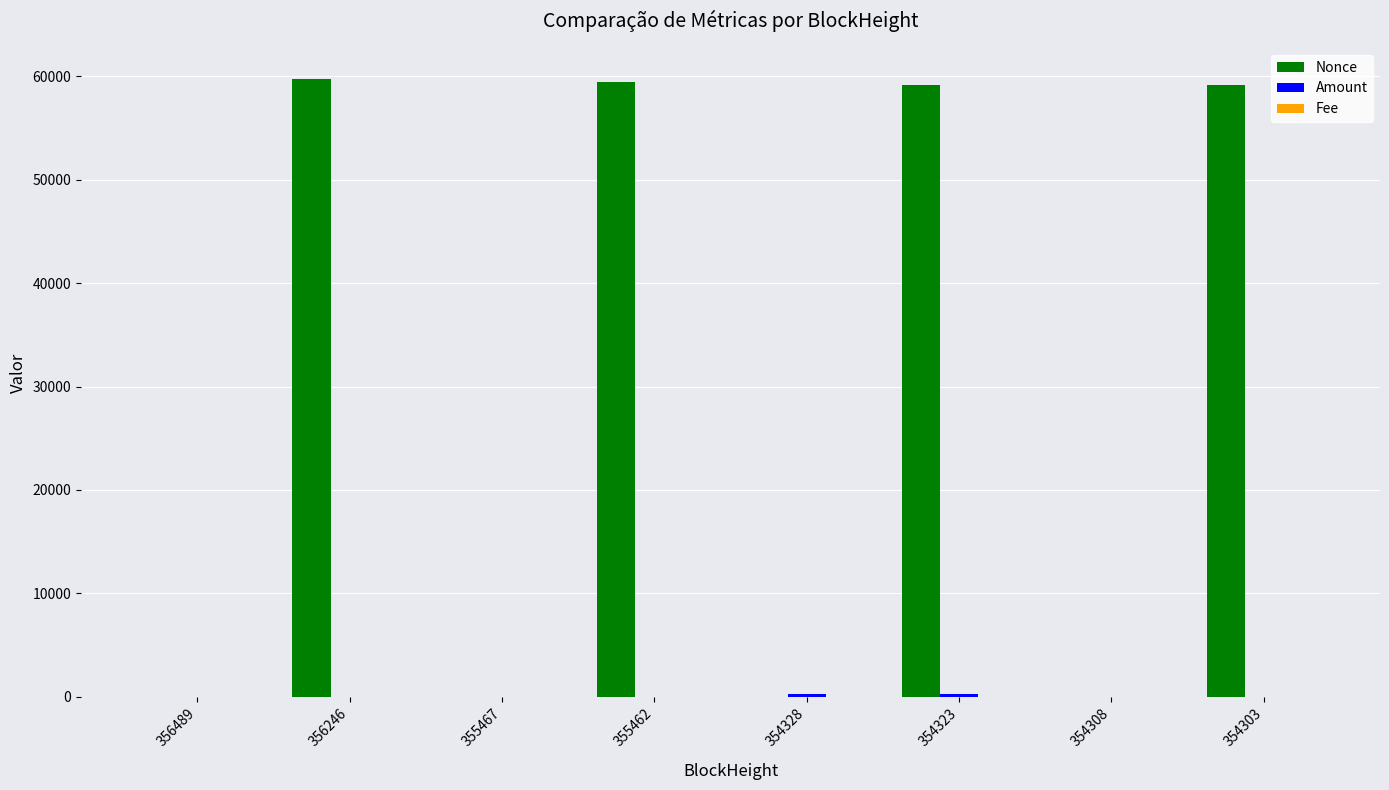

Which series changed the most between 356489 and 354323?

Nonce